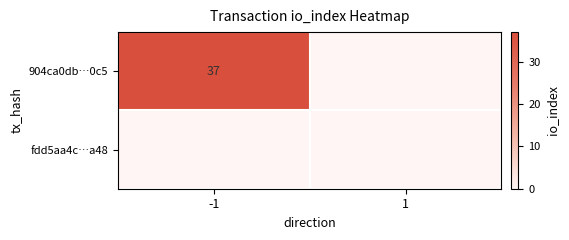

The 904ca0db…0c5 series shows 37 at -1. True or false?

True